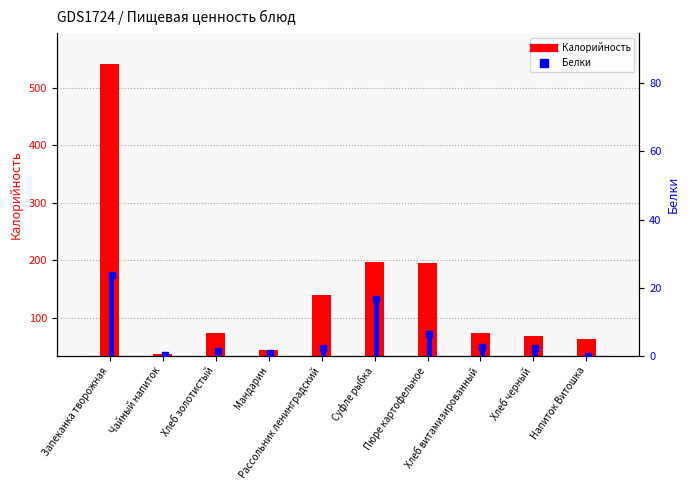

Is the value of Калорийность at Пюре картофельное greater than the value of Белки at Пюре картофельное?

Yes